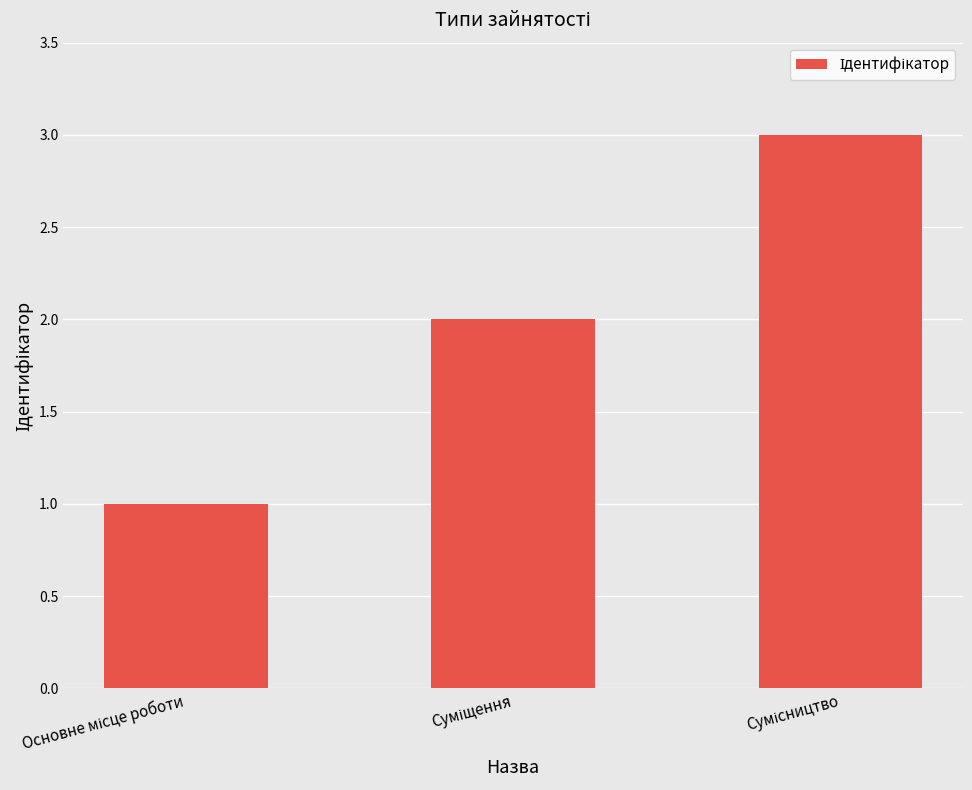

How many values are between 1 and 3?

3